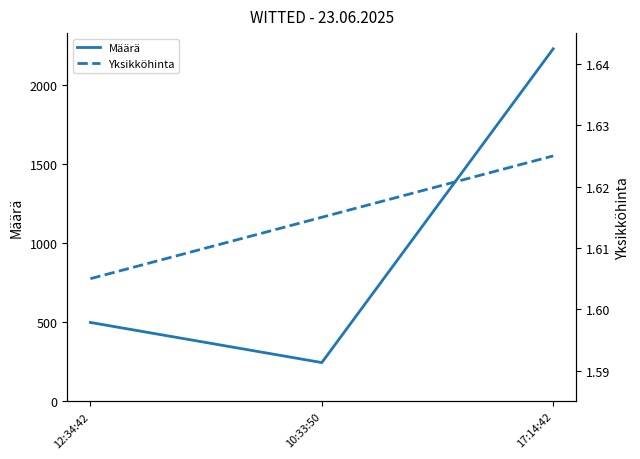

Which has a higher value, 17:14:42 or 12:34:42?

17:14:42